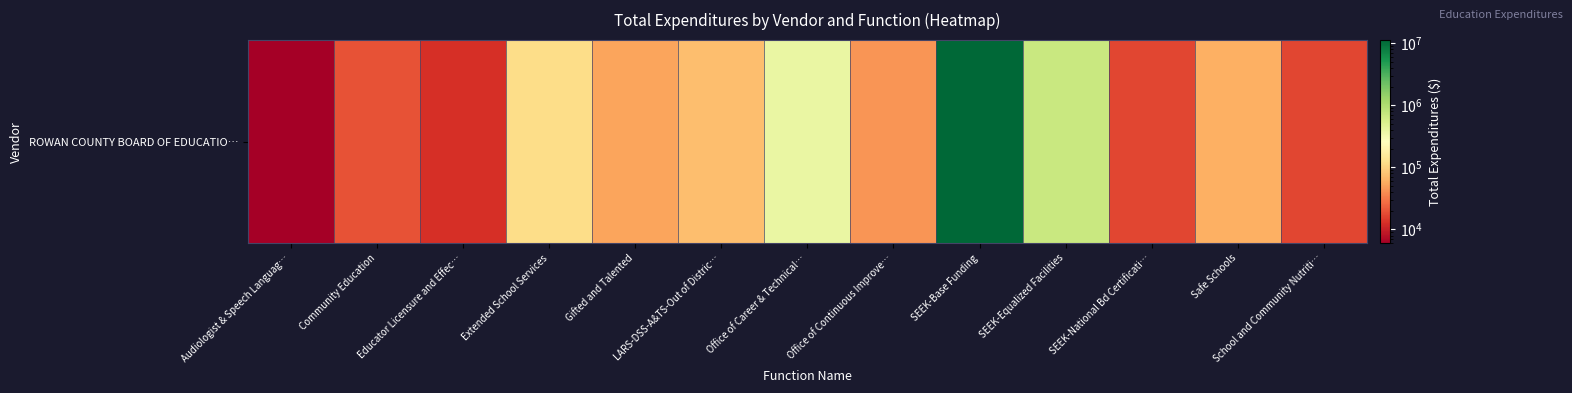

The value at Office of Career & Technical… is 385224.0. True or false?

True